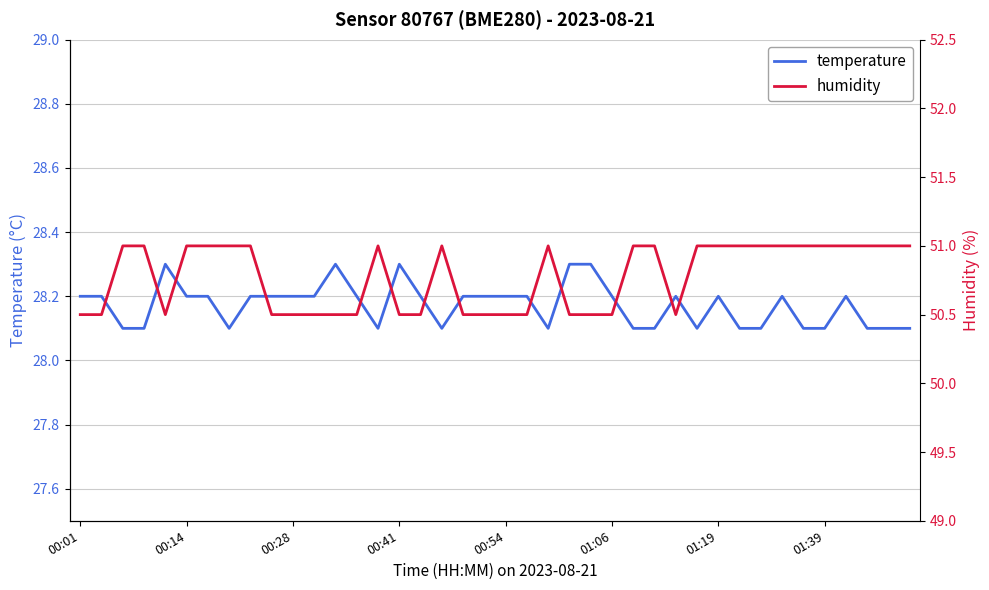

How many interior local valleys does the humidity series have?

2